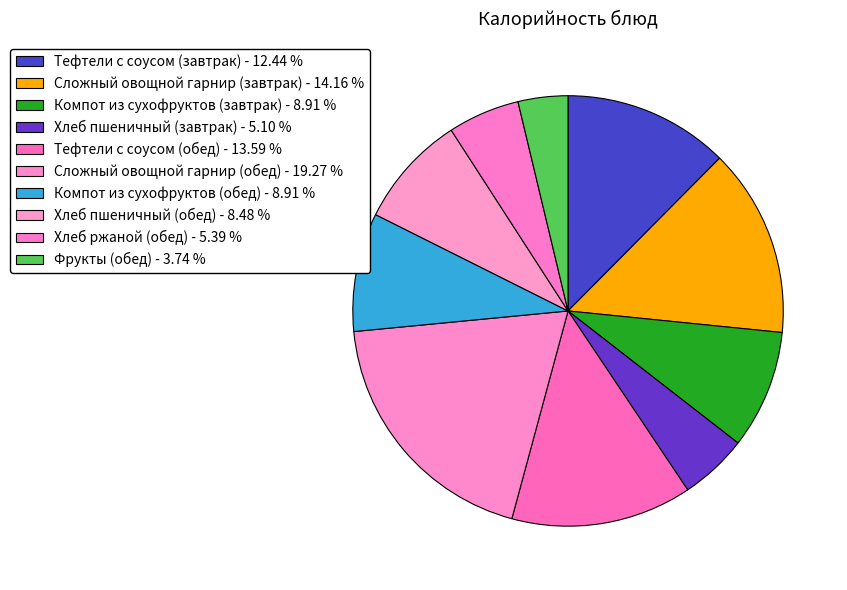

How much of the chart is everything except Сложный овощной гарнир (завтрак)?

85.8%